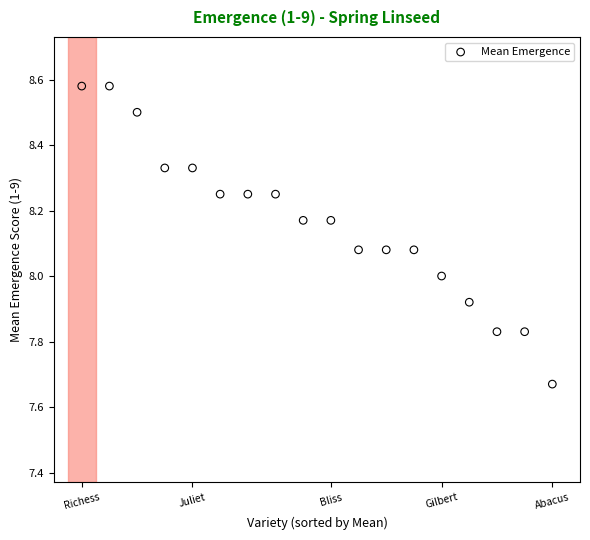

How many data points are displayed?

18